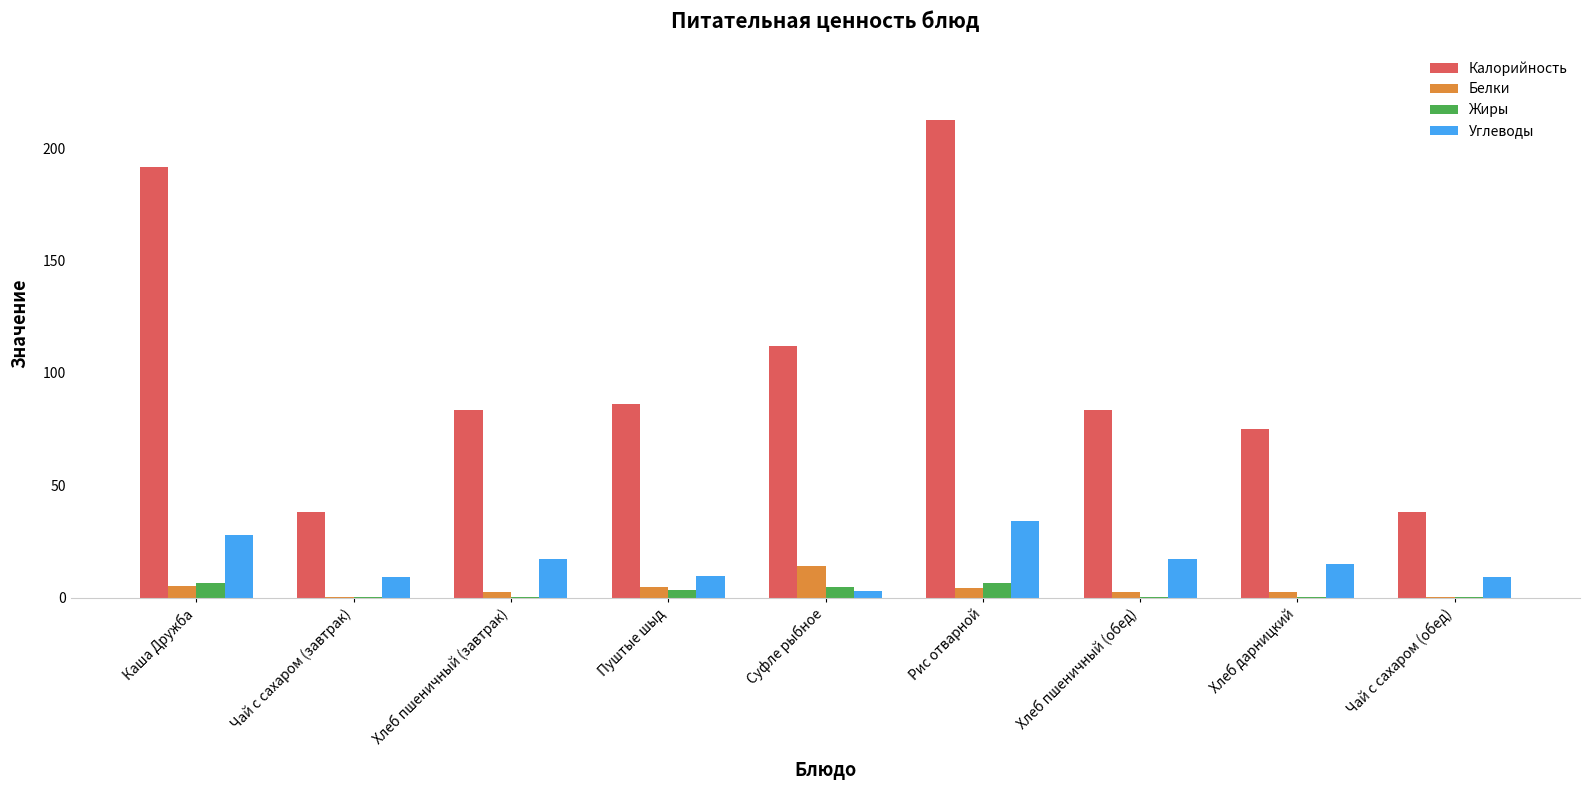

The Углеводы series shows 9.3 at Чай с сахаром (обед). True or false?

True